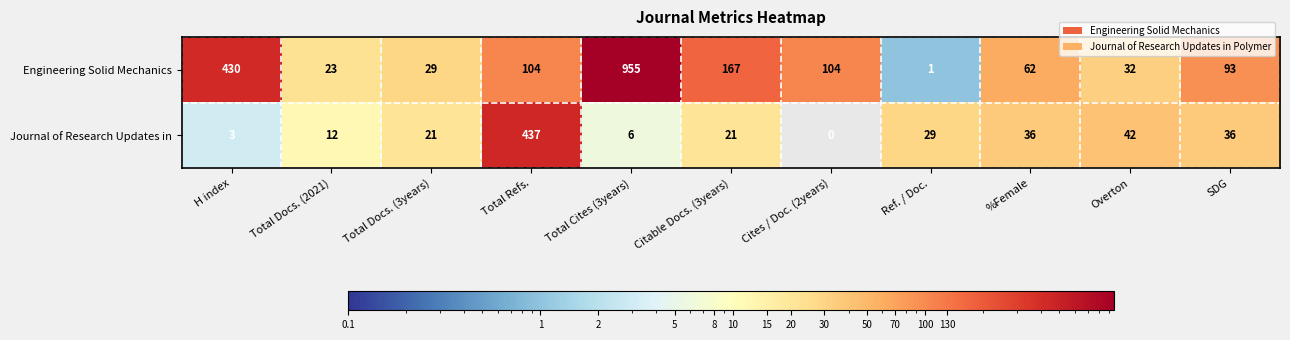

Which series has the widest spread of values?

Engineering Solid Mechanics